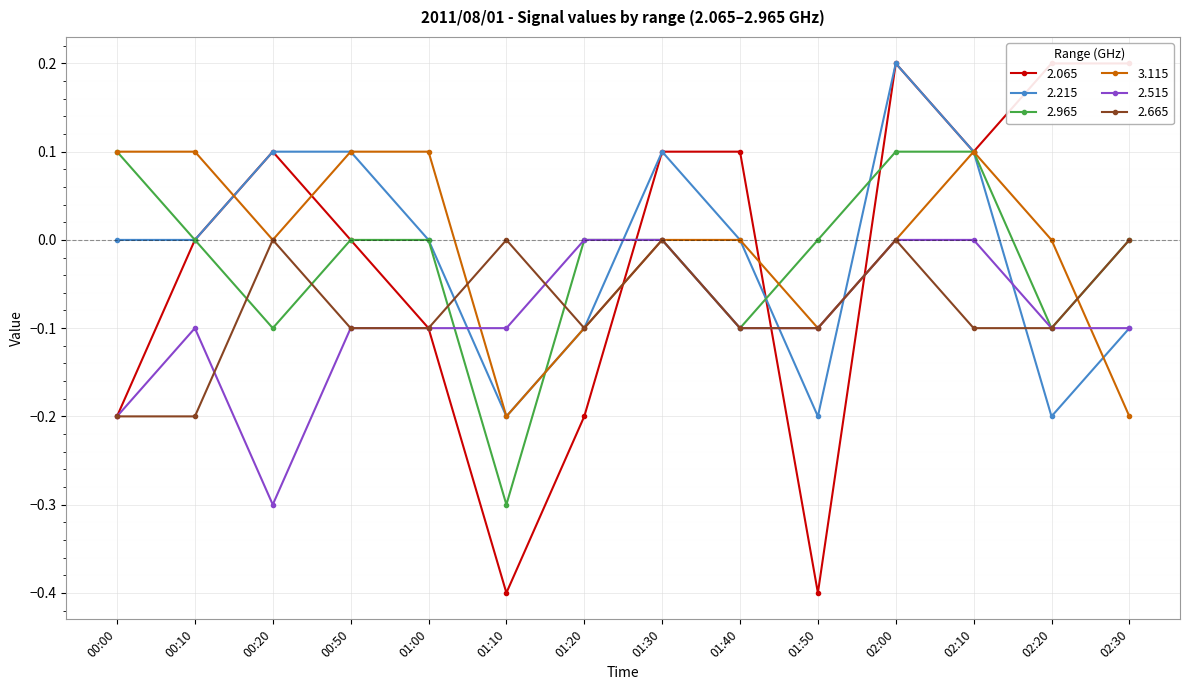

Between 01:10 and 01:00, which is larger?

01:00